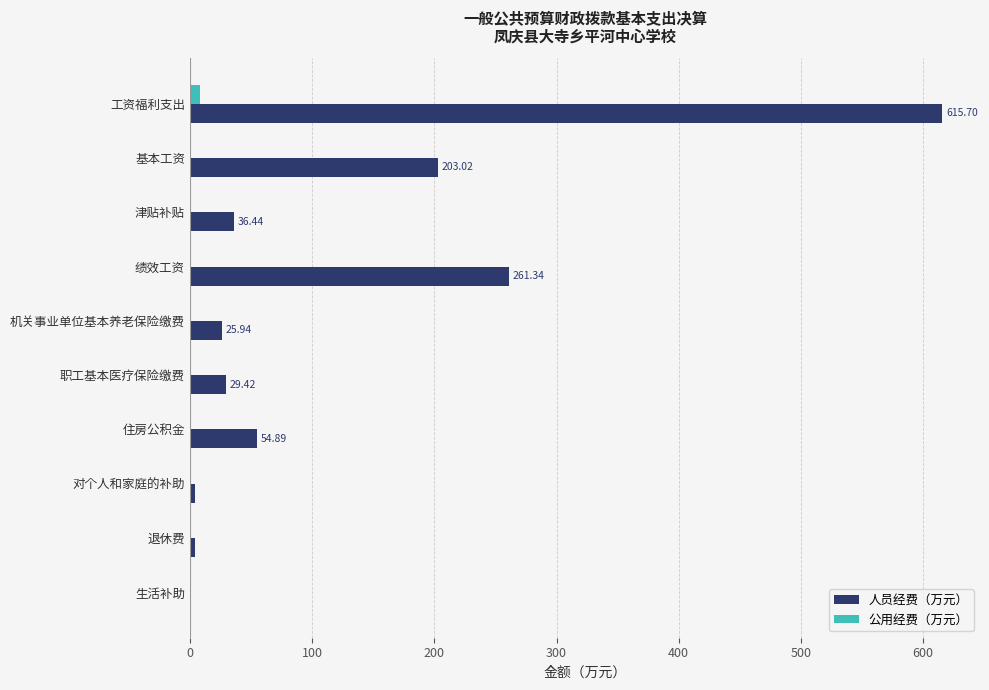

What is the sum of all 公用经费（万元） values?

8.5